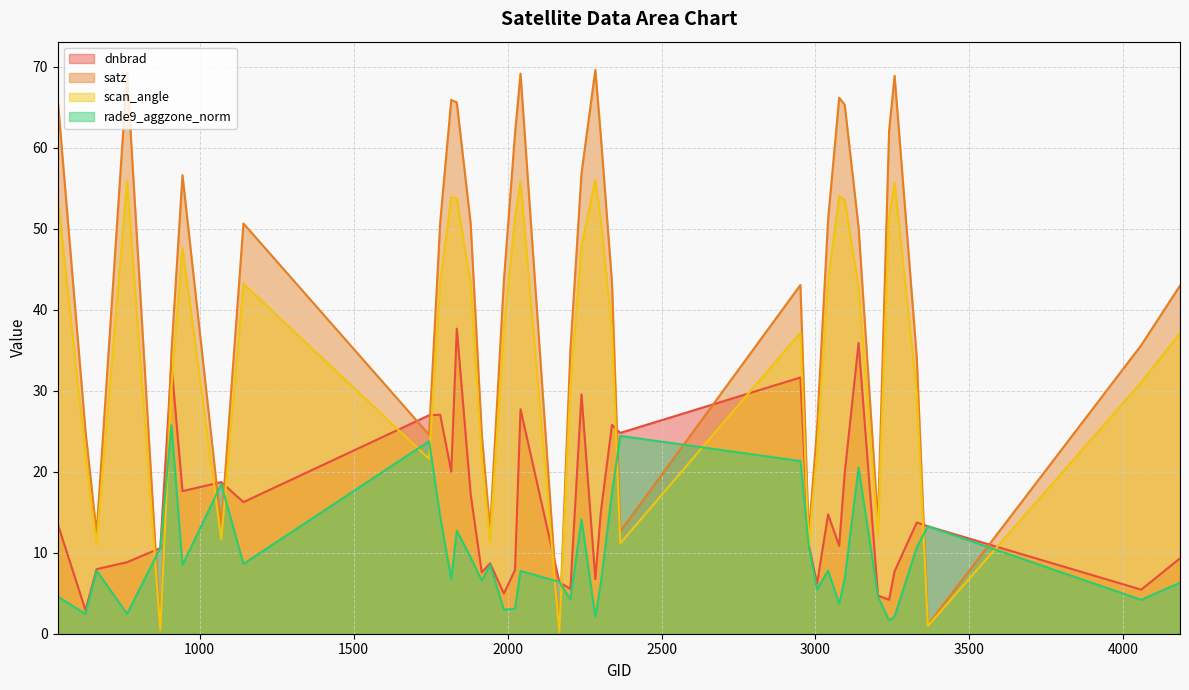

How many lines are shown in the chart?

4